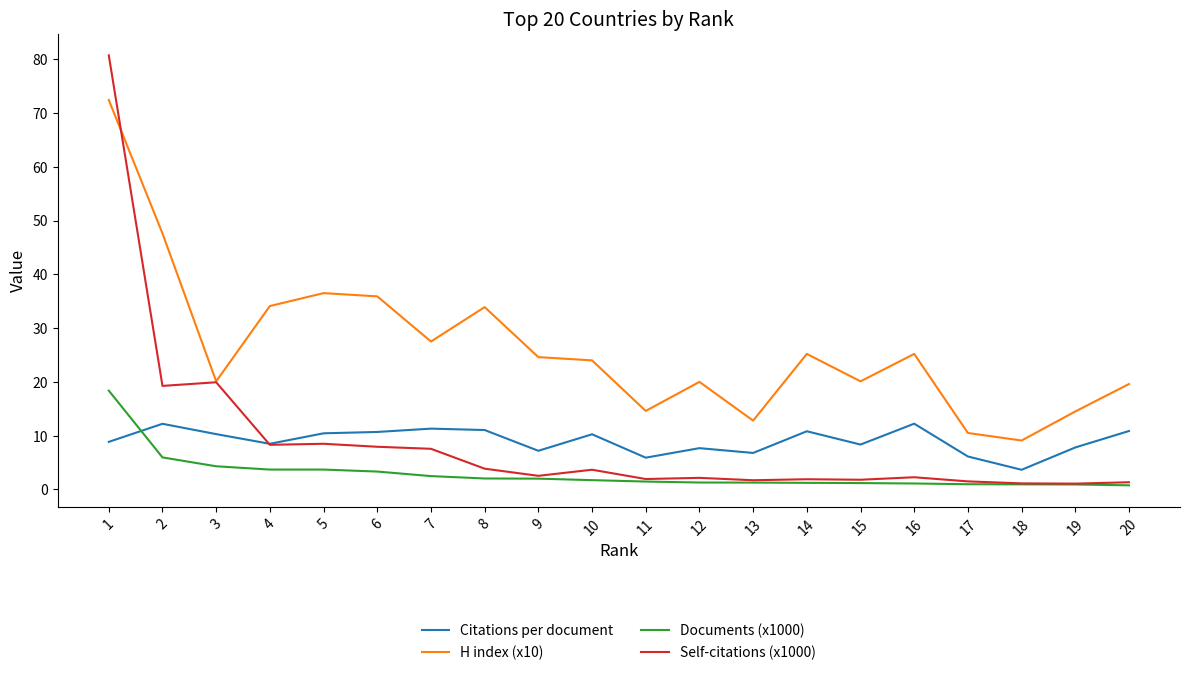

True or false: Documents (x1000) and H index (x10) cross at least once.

False